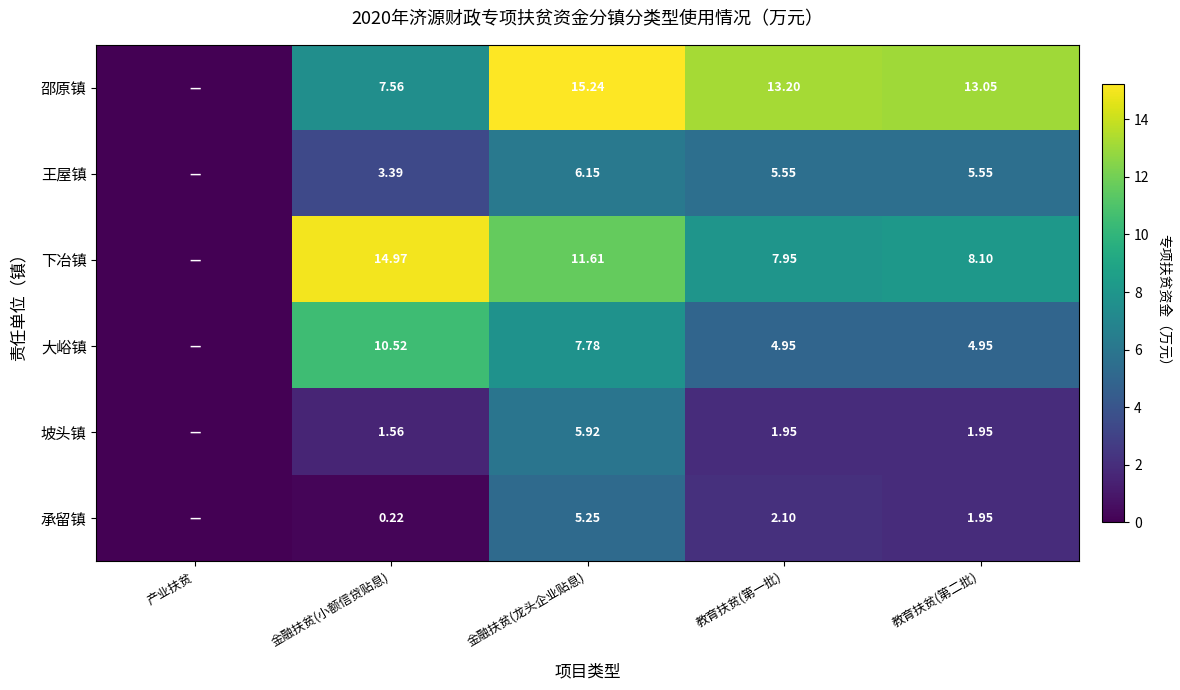

Between 金融扶贫(小额信贷贴息) and 教育扶贫(第二批), which series saw the biggest shift?

下冶镇